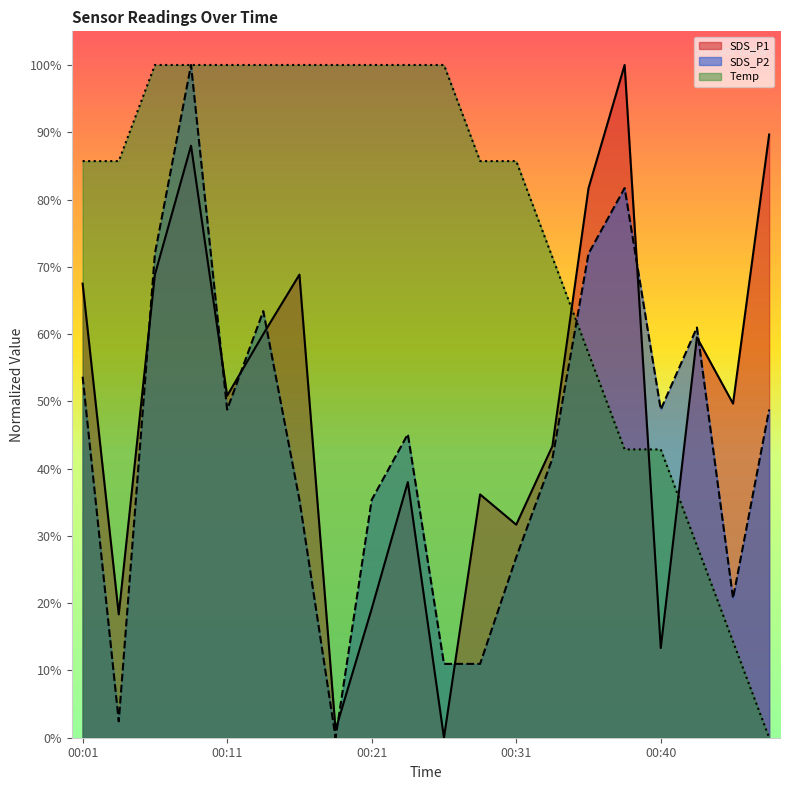

What are all the series names shown in the legend?

SDS_P1, SDS_P2, Temp